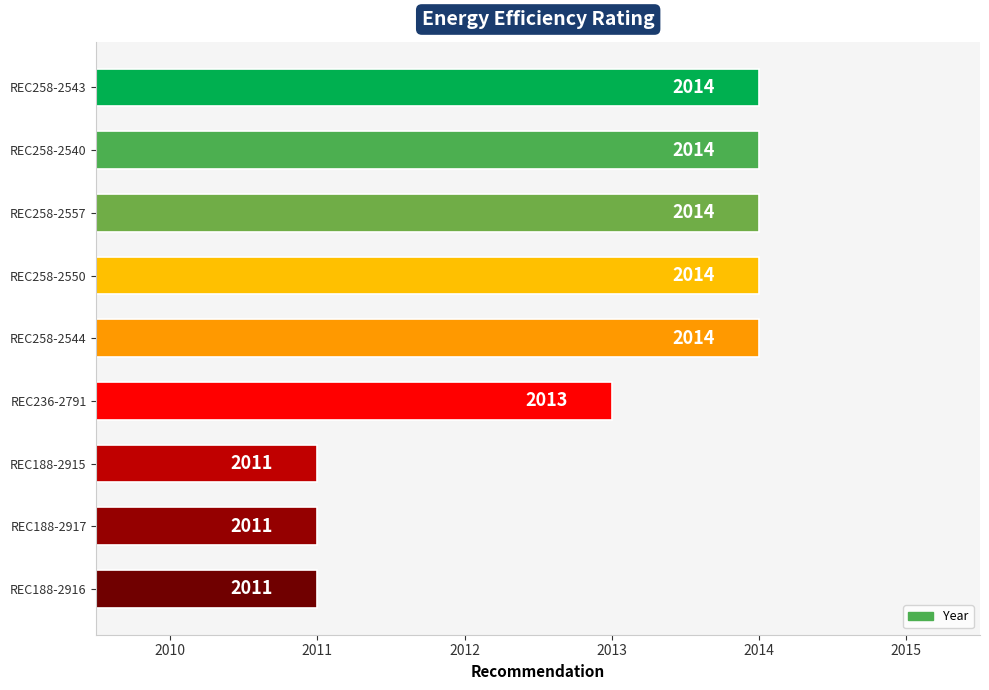

What is the label of the 3rd bar from the top?

REC258-2557